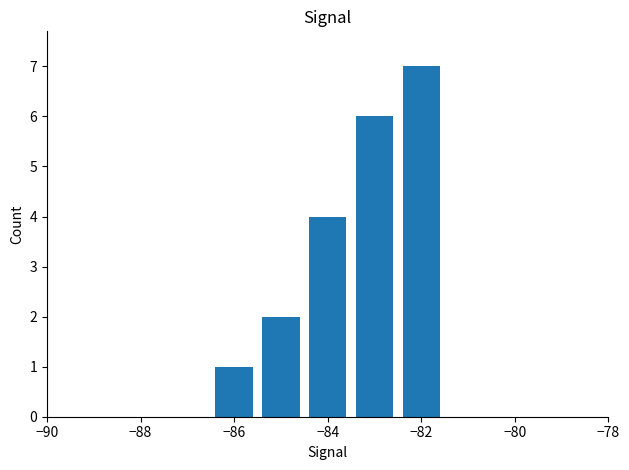

What is the maximum value shown in the chart?

7